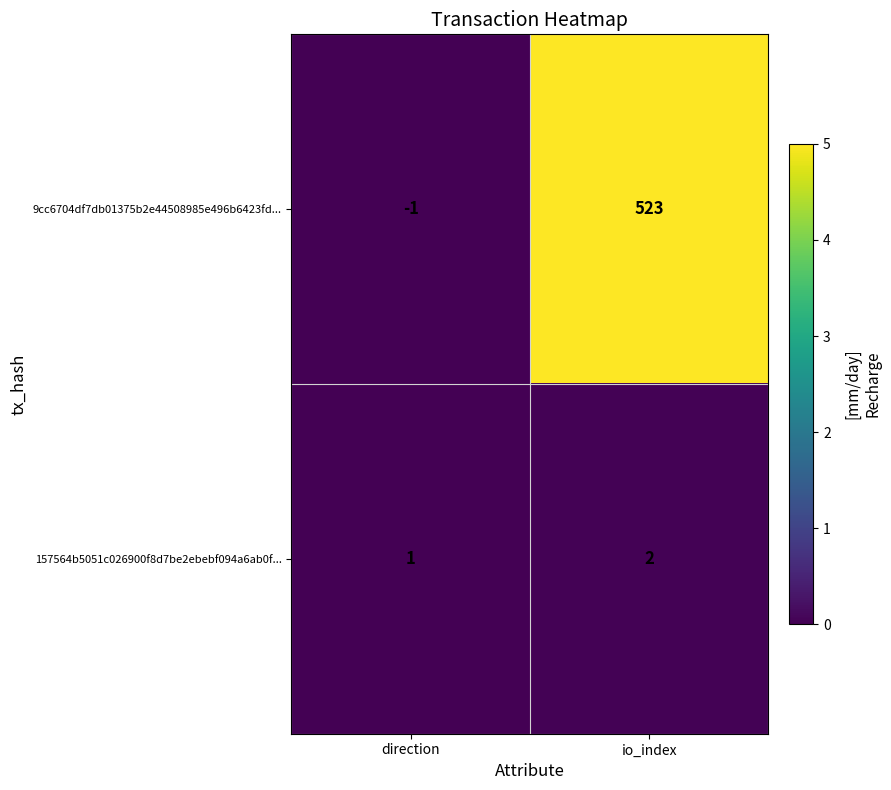

List the series in order of their peak value, highest first.

9cc6704df7db01375b2e44508985e496b6423fd..., 157564b5051c026900f8d7be2ebebf094a6ab0f...